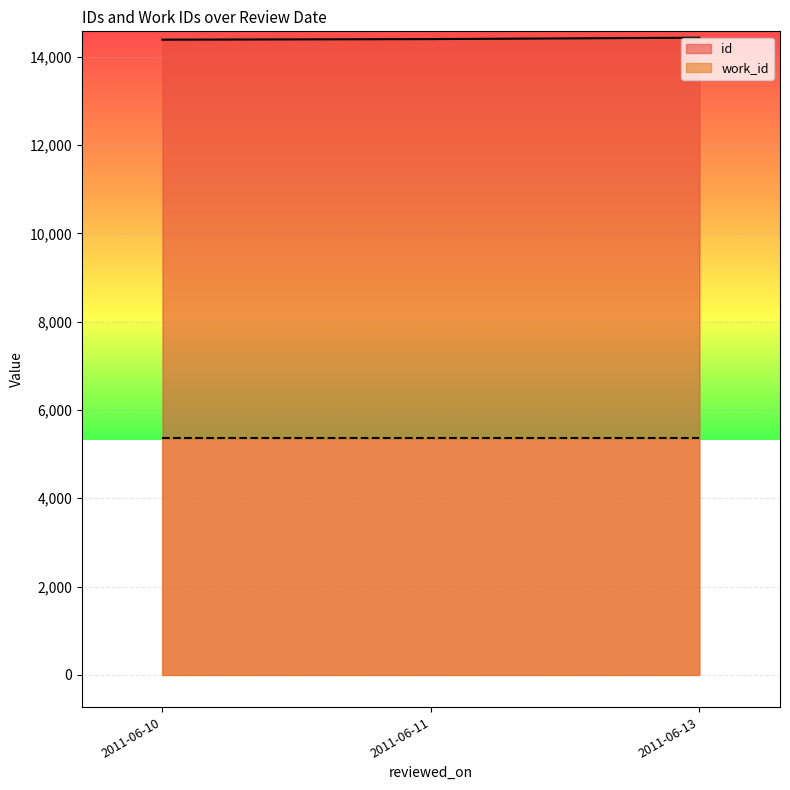

At which label does id first exceed 14416?

2011-06-13